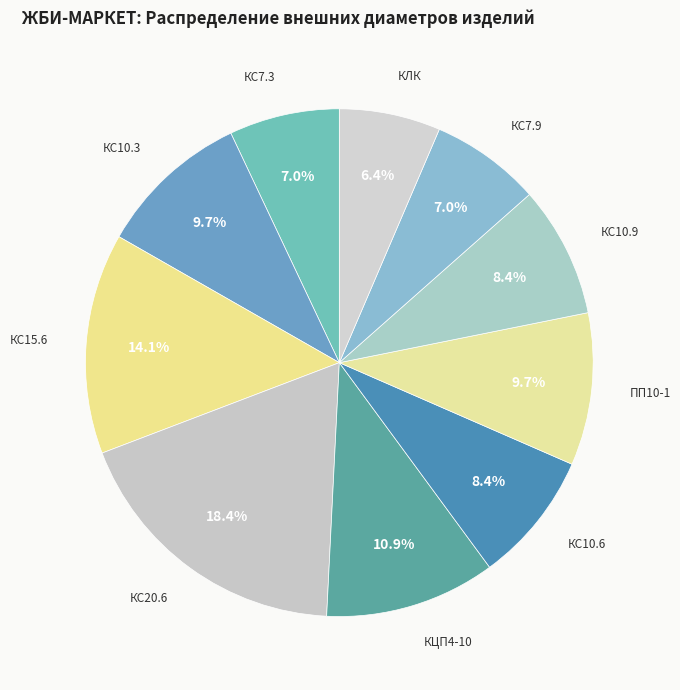

What is the ratio of the value at КЛК to the value at КЦП4-10?

0.6